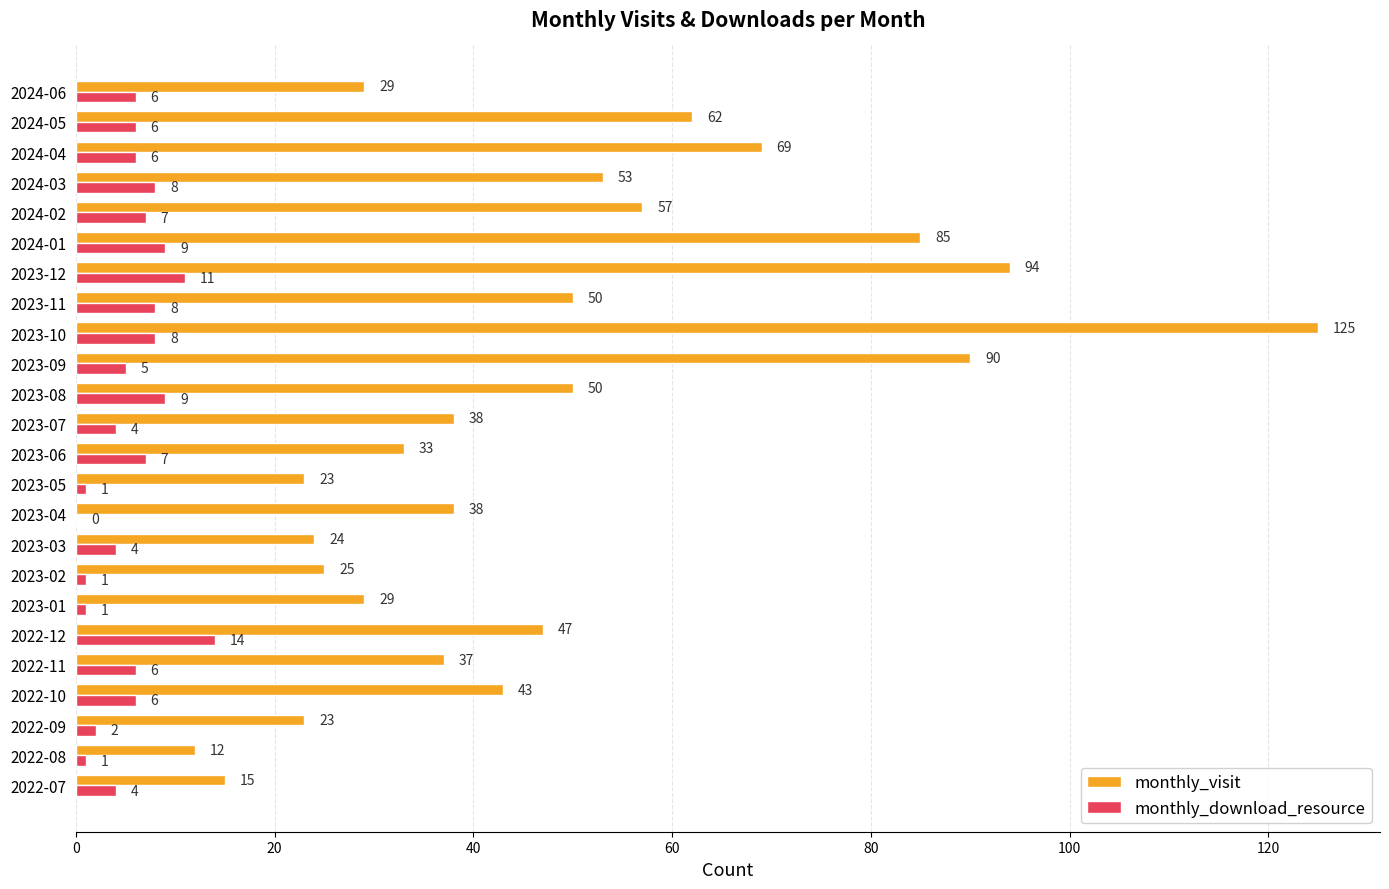

What is the average value of the monthly_download_resource series?

6